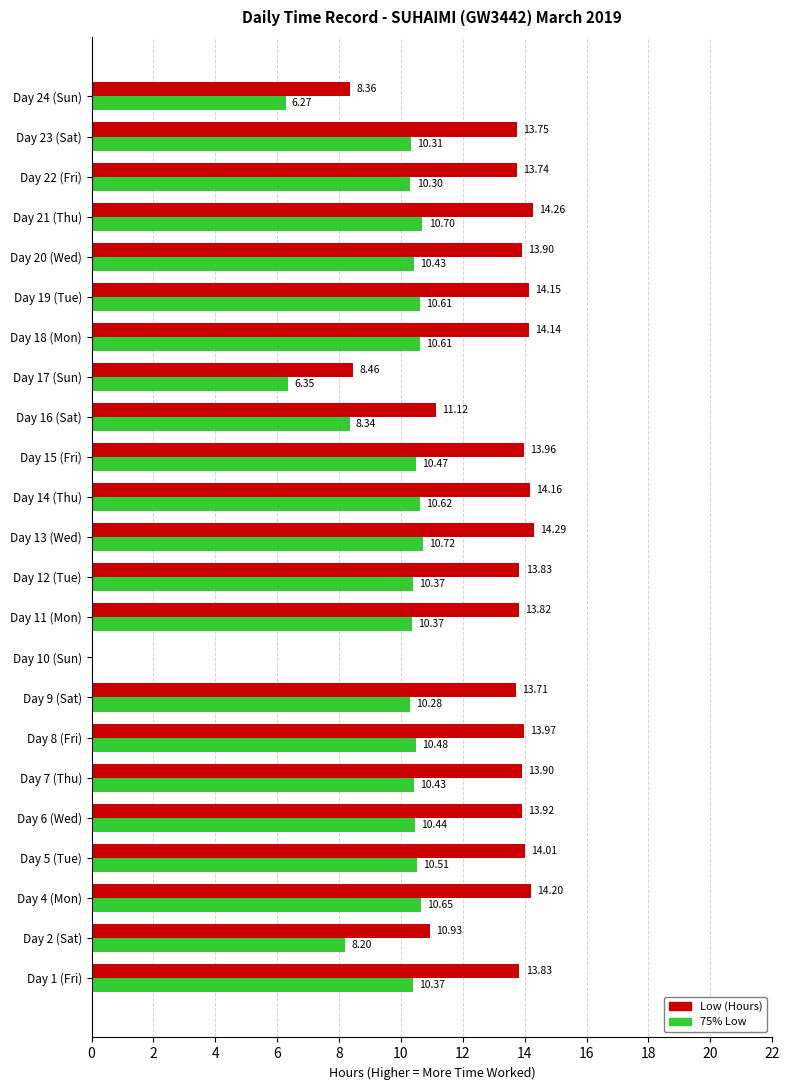

Which series has the largest range (max minus min)?

Low (Hours)